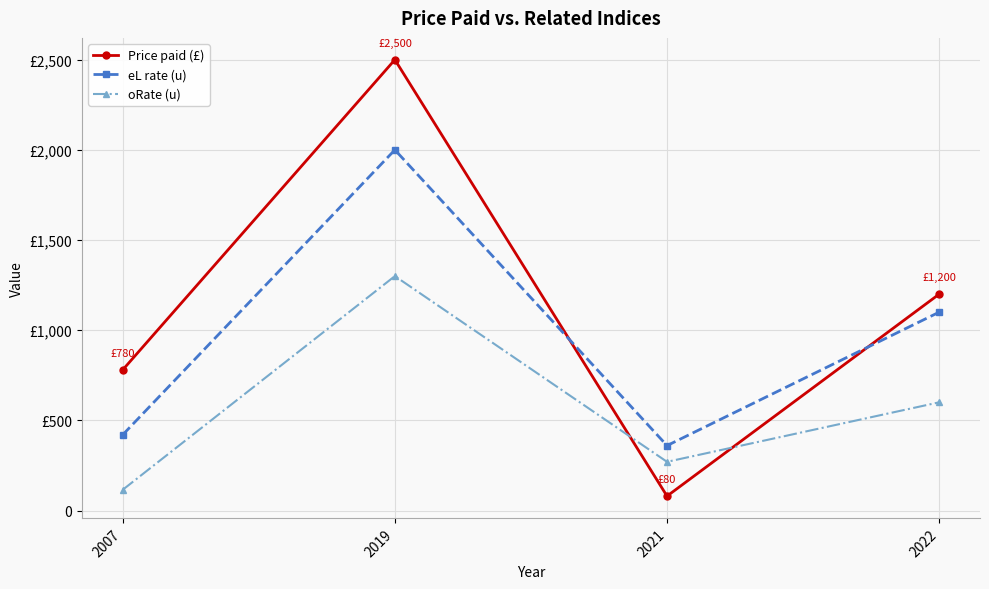

Between 2007 and 2022, which series saw the biggest shift?

eL rate (u)